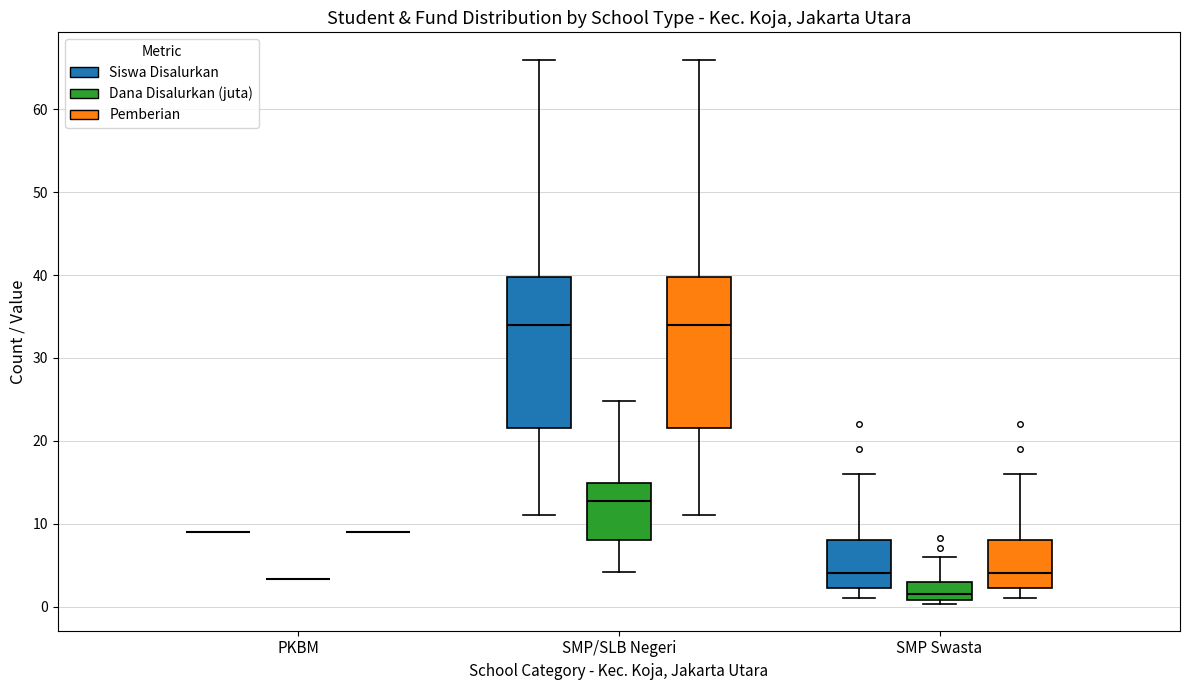

Reading left to right, read every box against the y-axis: the position of its median line, the range the box covers, and the ends of its whiskers. The values are not printed on the chart, so give them approximately, as read against the axis.

PKBM (Siswa Disalurkan): box collapsed to a line at 9, whiskers 9 to 9
PKBM (Dana Disalurkan (juta)): box collapsed to a line at 3, whiskers 3 to 3
PKBM (Pemberian): box collapsed to a line at 9, whiskers 9 to 9
SMP/SLB Negeri (Siswa Disalurkan): median 34, box 22 to 40, whiskers 11 to 66
SMP/SLB Negeri (Dana Disalurkan (juta)): median 13, box 8 to 15, whiskers 4 to 25
SMP/SLB Negeri (Pemberian): median 34, box 22 to 40, whiskers 11 to 66
SMP Swasta (Siswa Disalurkan): median 4, box 2 to 8, whiskers 1 to 16
SMP Swasta (Dana Disalurkan (juta)): median 2, box 1 to 3, whiskers 0 to 6
SMP Swasta (Pemberian): median 4, box 2 to 8, whiskers 1 to 16